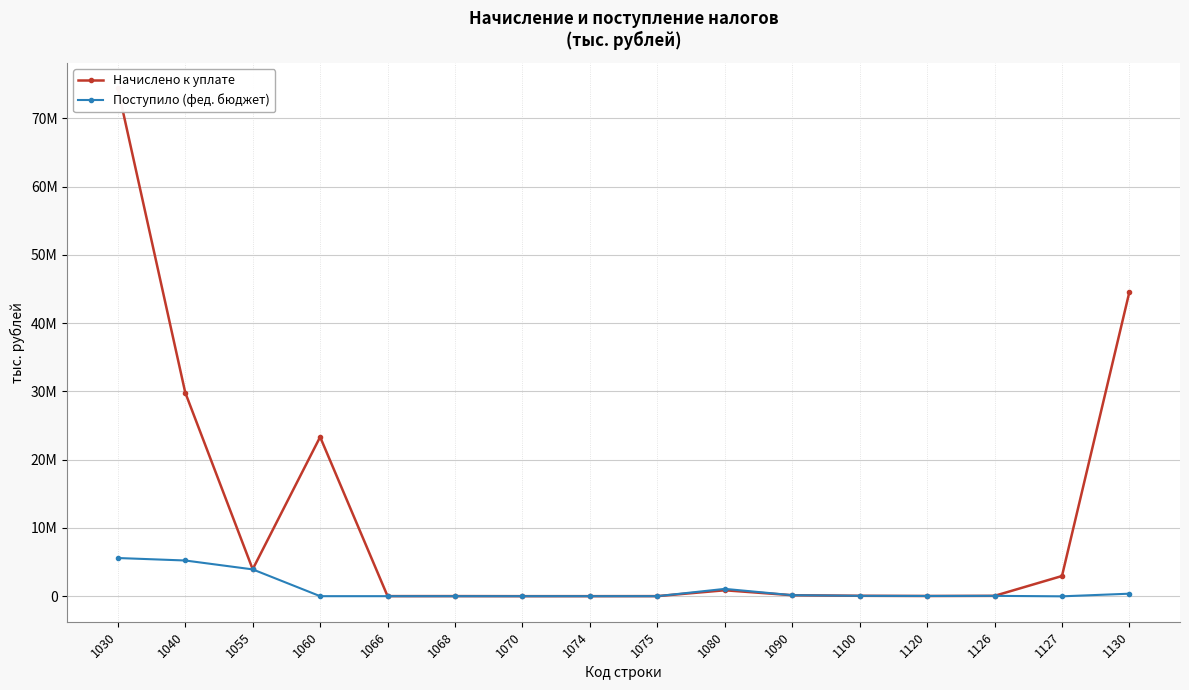

At which category does the chart reach its peak across all series?

1030